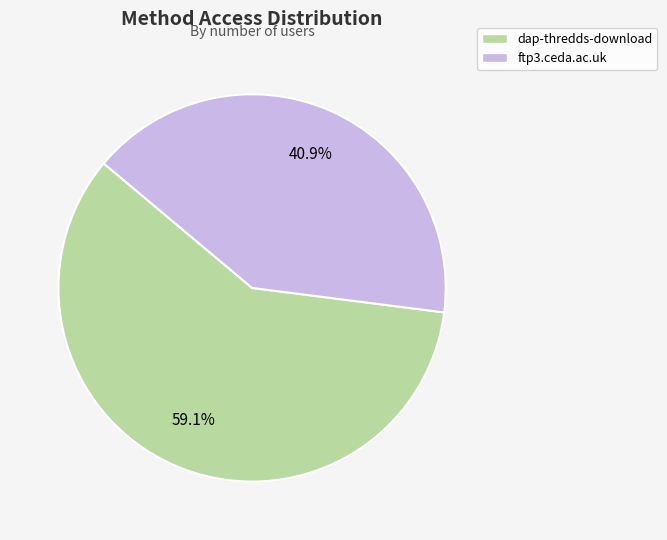

What is the ratio of the value at ftp3.ceda.ac.uk to the value at dap-thredds-download?

0.7